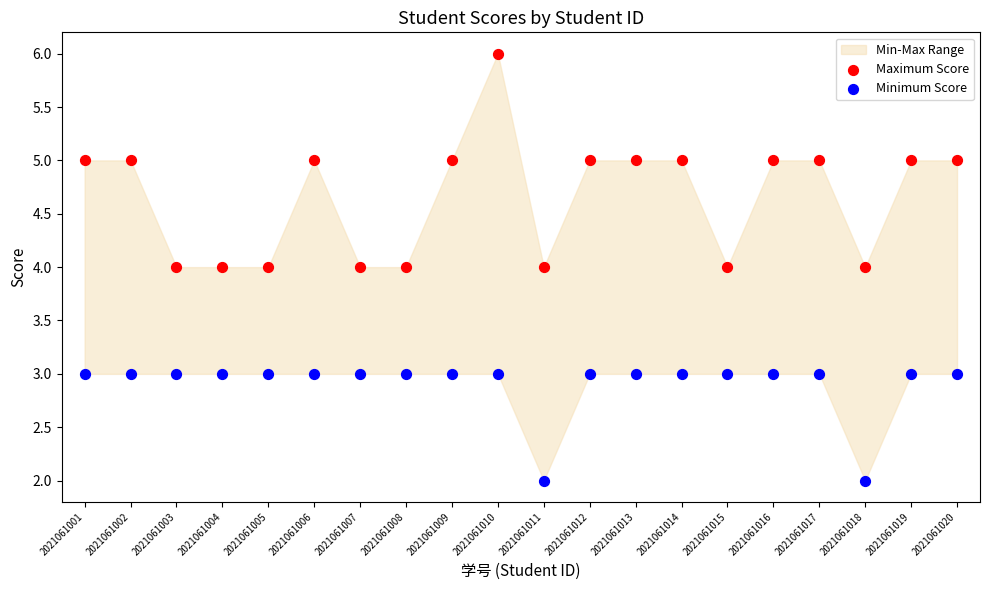

Across all data points, what is the range of Y values (max minus min)?

4